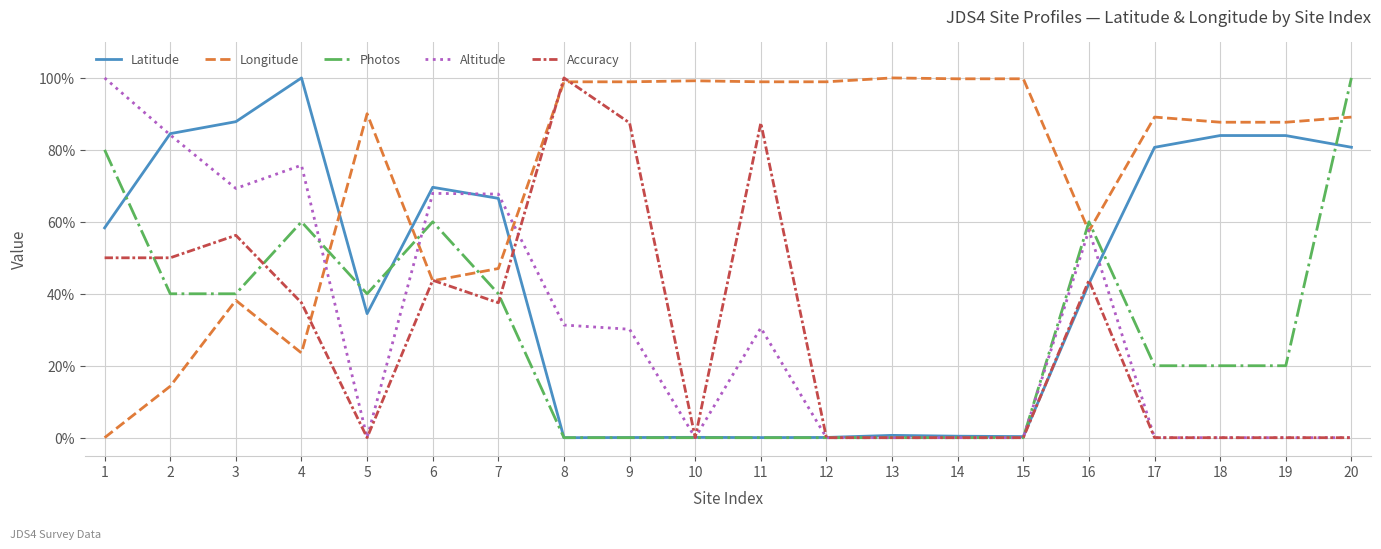

Which series ends up on top after the final intersection of Latitude and Longitude?

Longitude